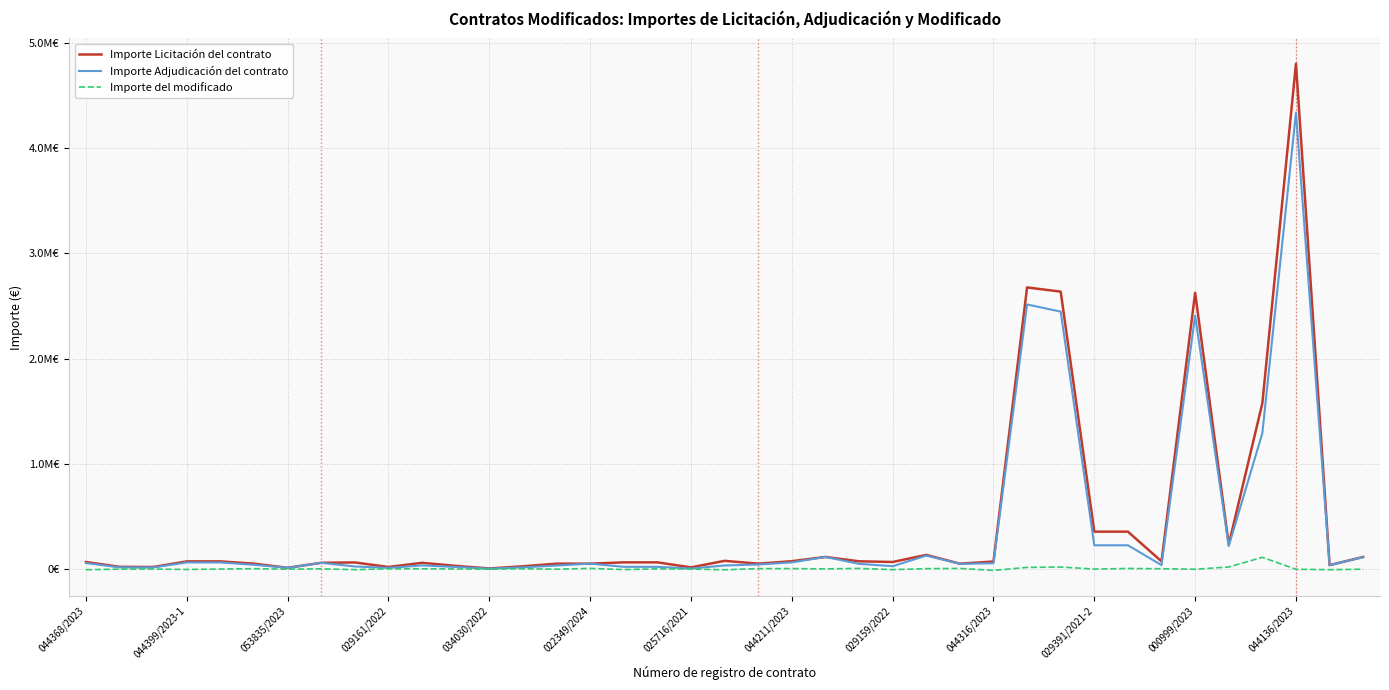

At which label does Importe Adjudicación del contrato reach its peak?

044136/2023